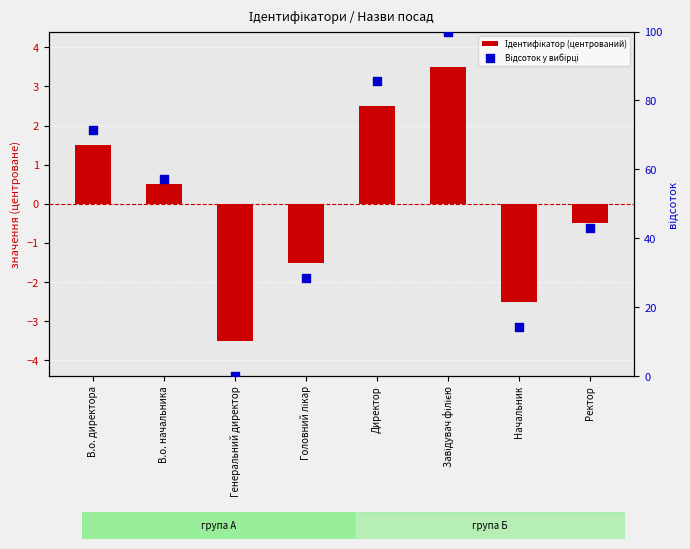

Which series reaches the maximum Y coordinate?

Відсоток у вибірці